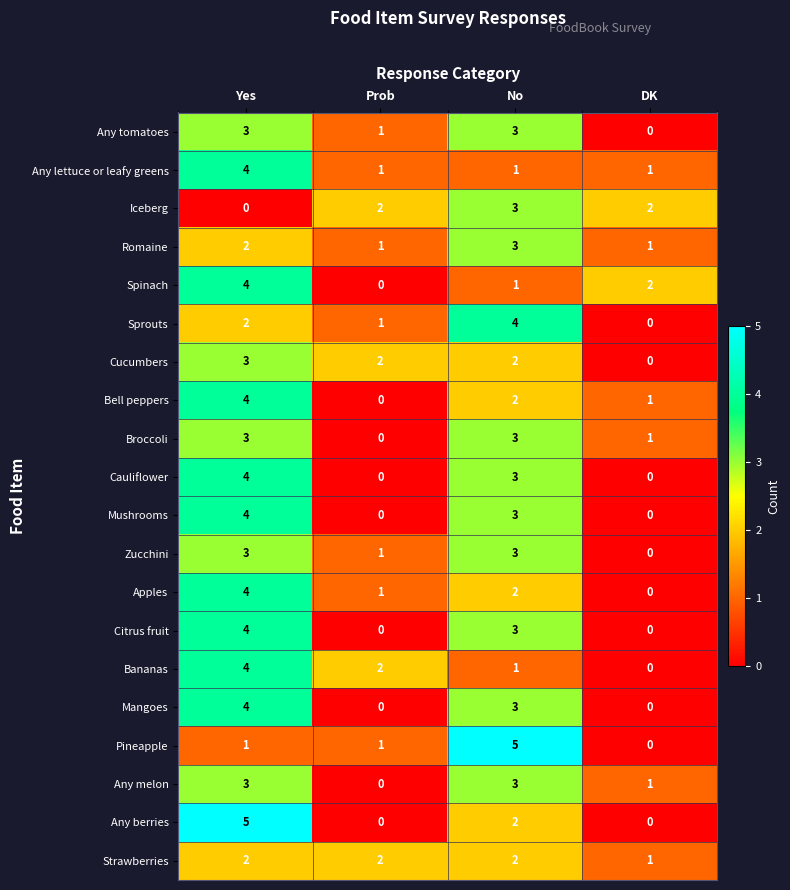

What is the difference between the maximum and minimum values in the Any melon series?

3